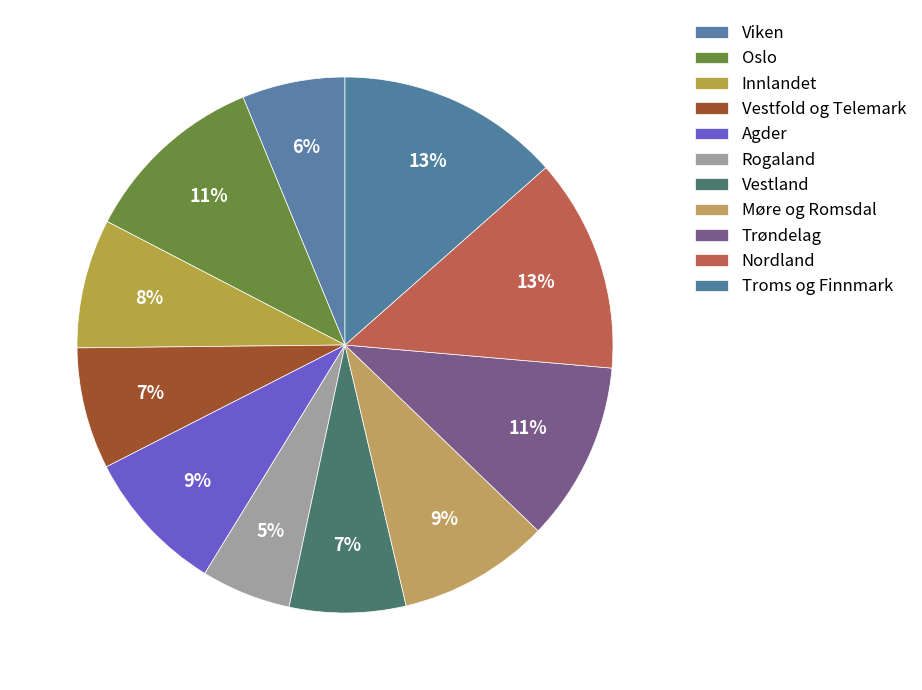

Is there a majority slice in this chart?

No